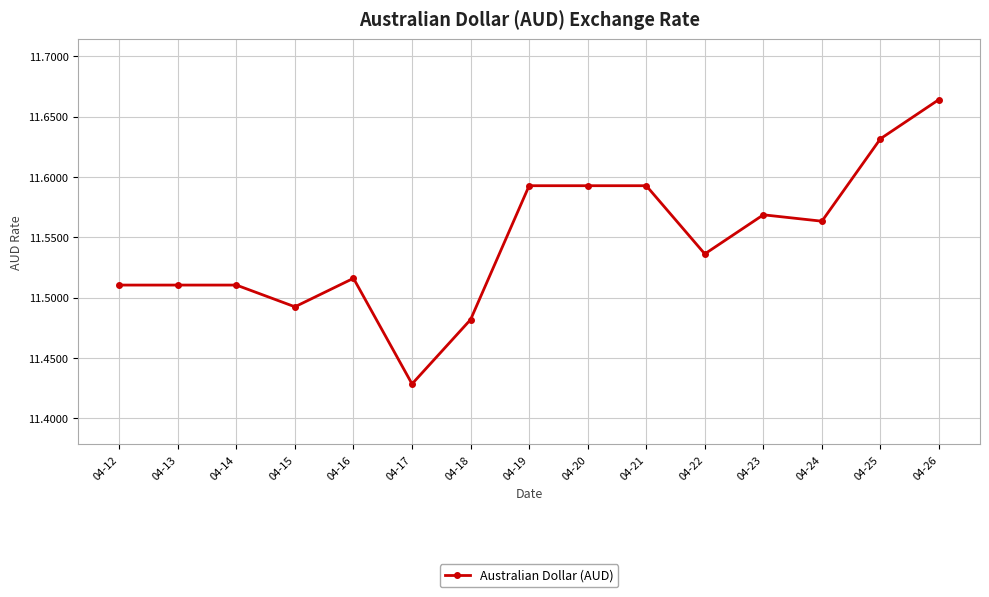

Count the values in the range 11 to 12.

15